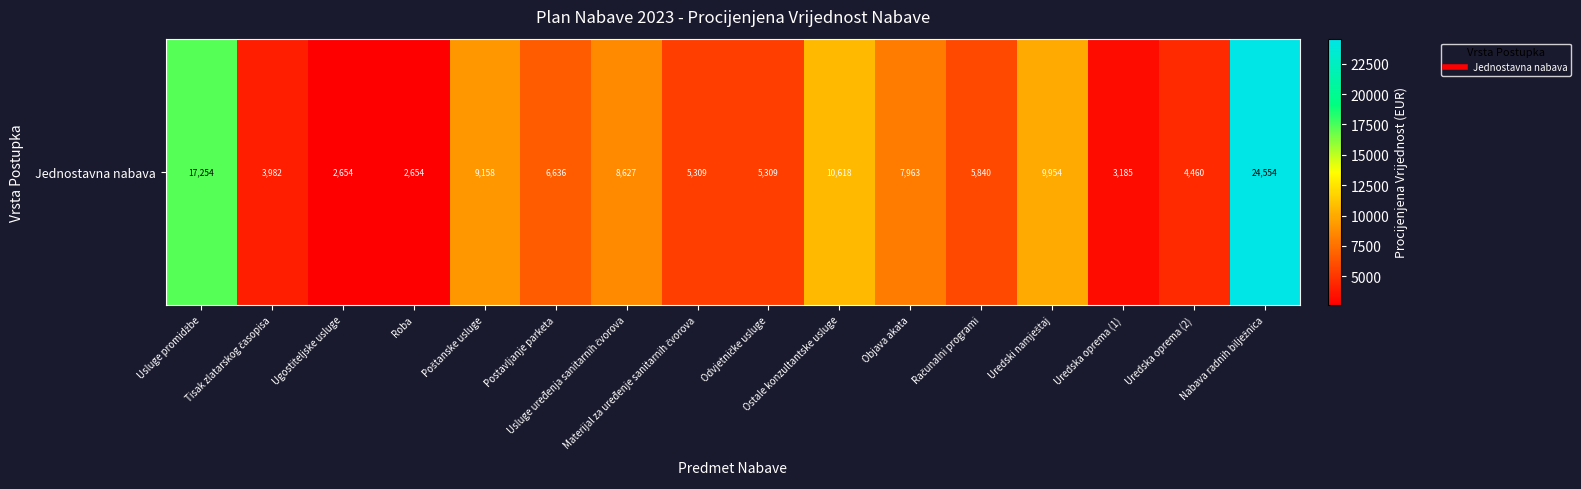

List the labels in order of value, largest first.

Nabava radnih bilježnica, Usluge promidžbe, Ostale konzultantske usluge, Uredski namještaj, Poštanske usluge, Usluge uređenja sanitarnih čvorova, Objava akata, Postavljanje parketa, Računalni programi, Materijal za uređenje sanitarnih čvorova, Odvjetničke usluge, Uredska oprema (2), Tisak zlatarskog časopisa, Uredska oprema (1), Ugostiteljske usluge, Roba